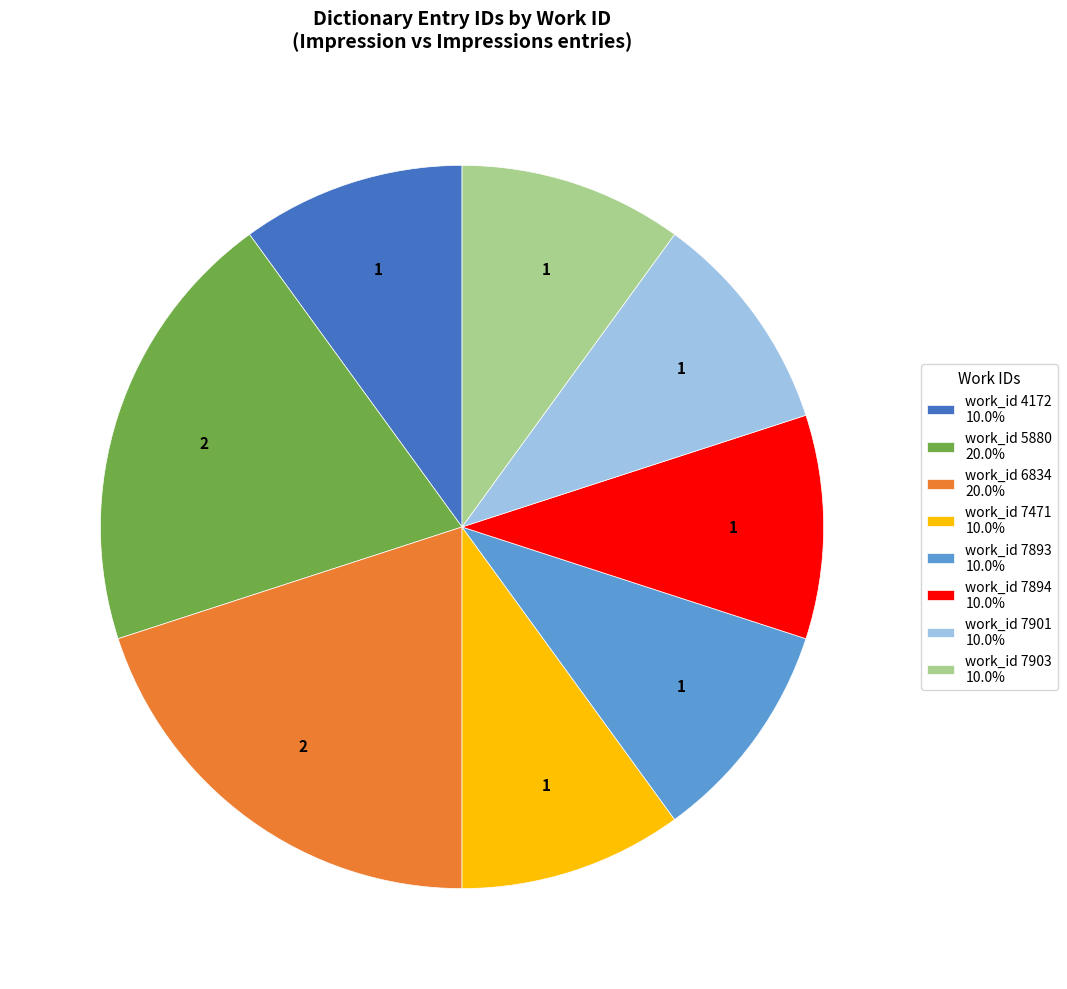

Count the number of slices in the pie.

8